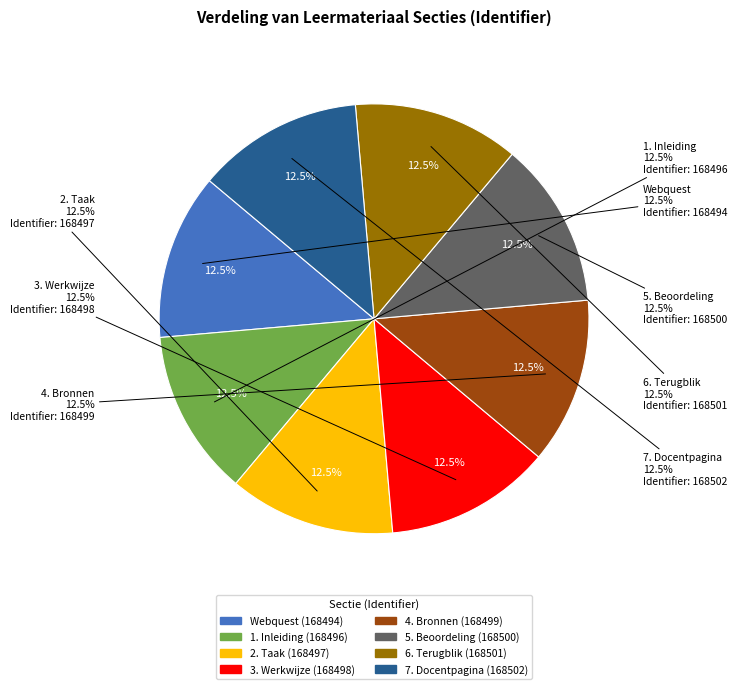

What percentage is the 1. Inleiding slice, to the nearest percent?

12%